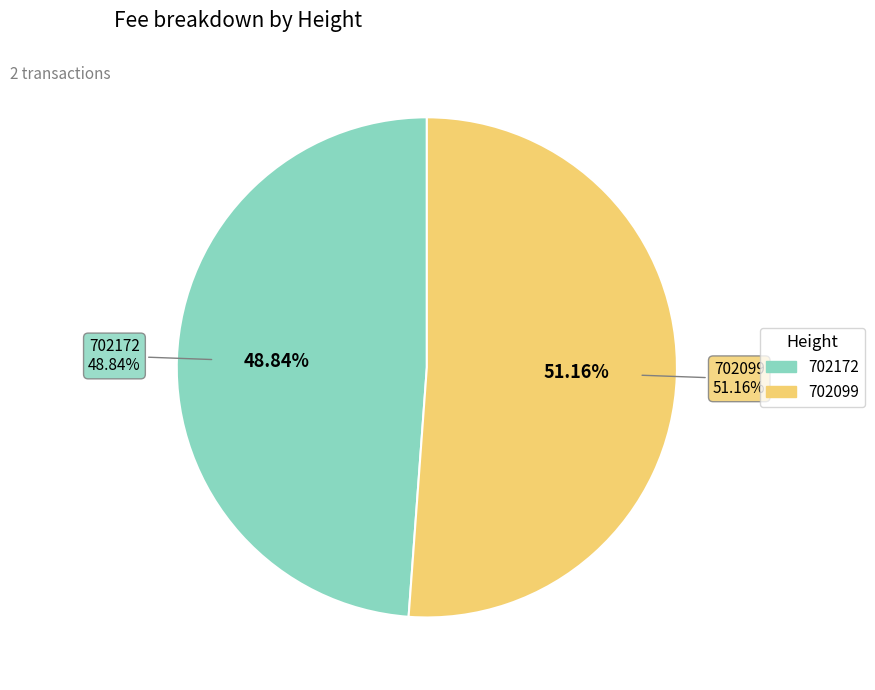

Is it true that 702099 is 51% of the pie?

True